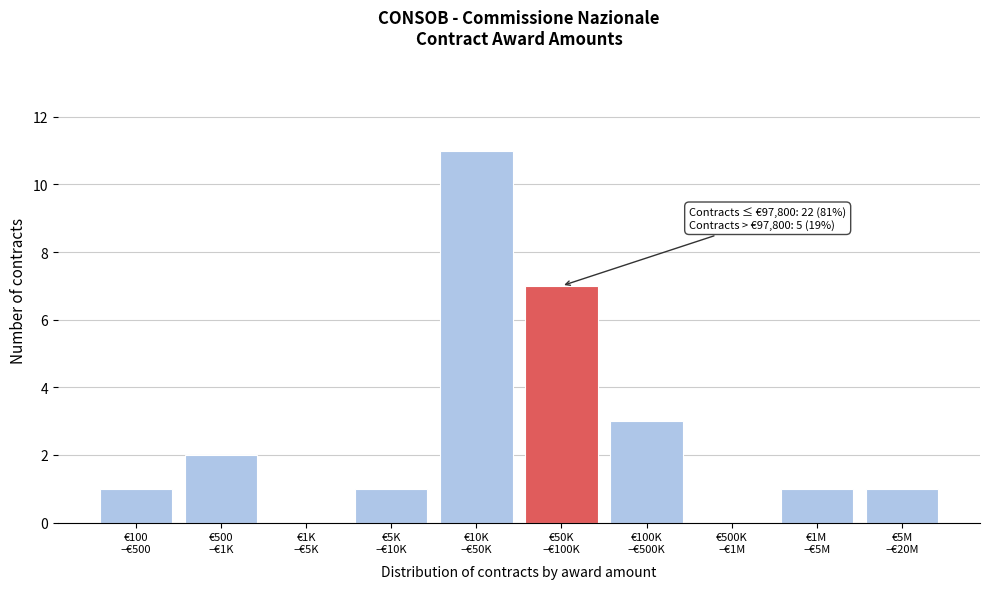

What is the sum of all values?

27